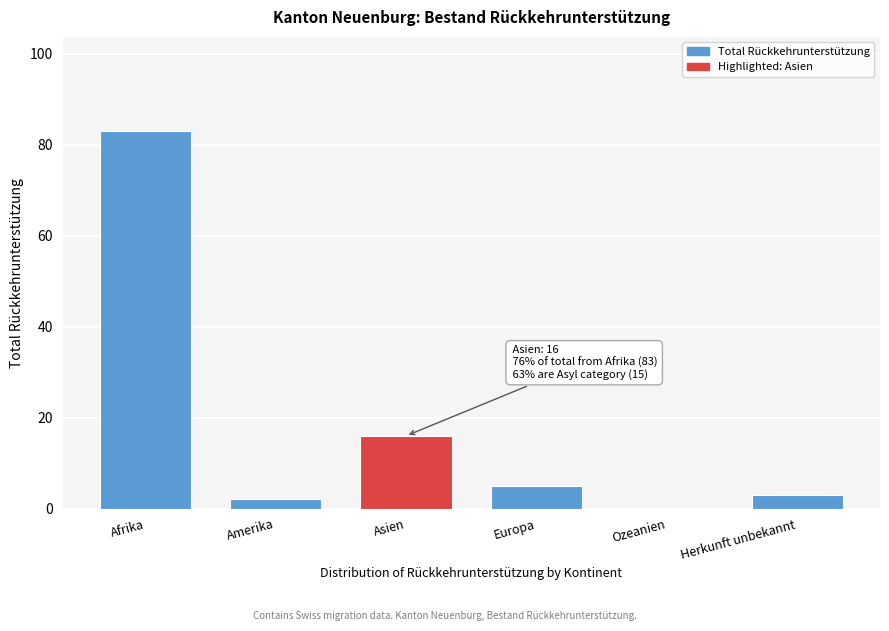

Reading left to right, extract all data points from this chart.

Afrika=83	Amerika=2	Asien=16	Europa=5	Ozeanien=0	Herkunft unbekannt=3